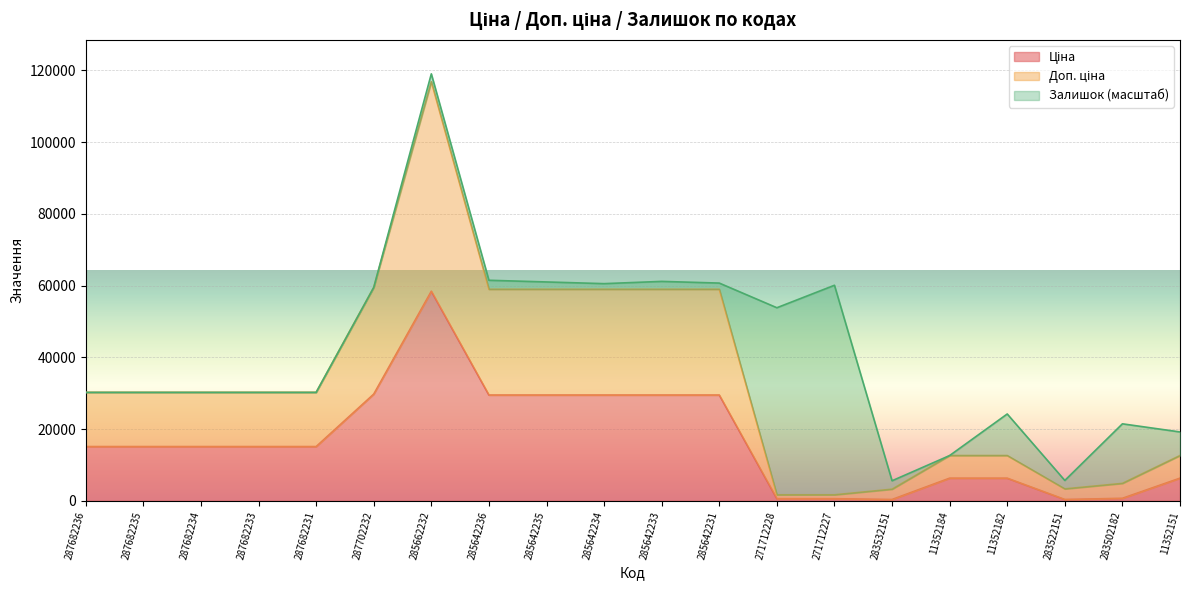

How many interior local valleys does the Доп. ціна series have?

1